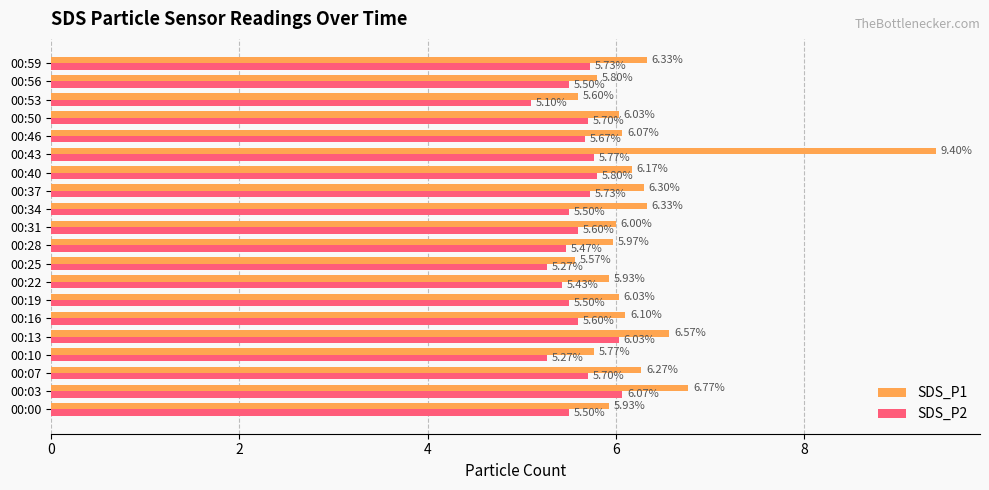

Between 00:34 and 00:53, which series saw the biggest shift?

SDS_P1